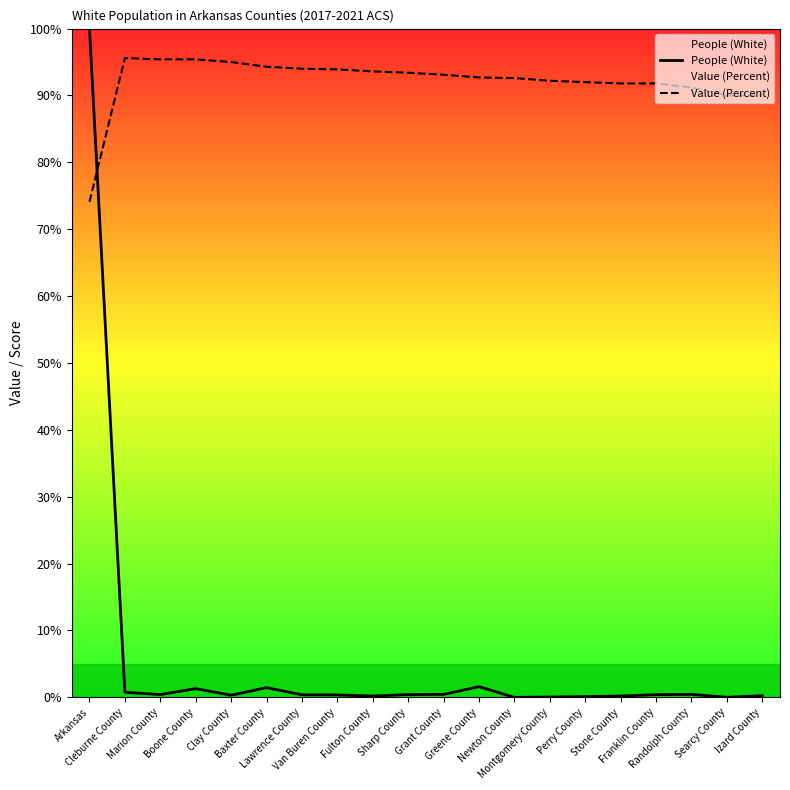

What is the value of the Value (Percent) point at the 12th from the left?

92.7